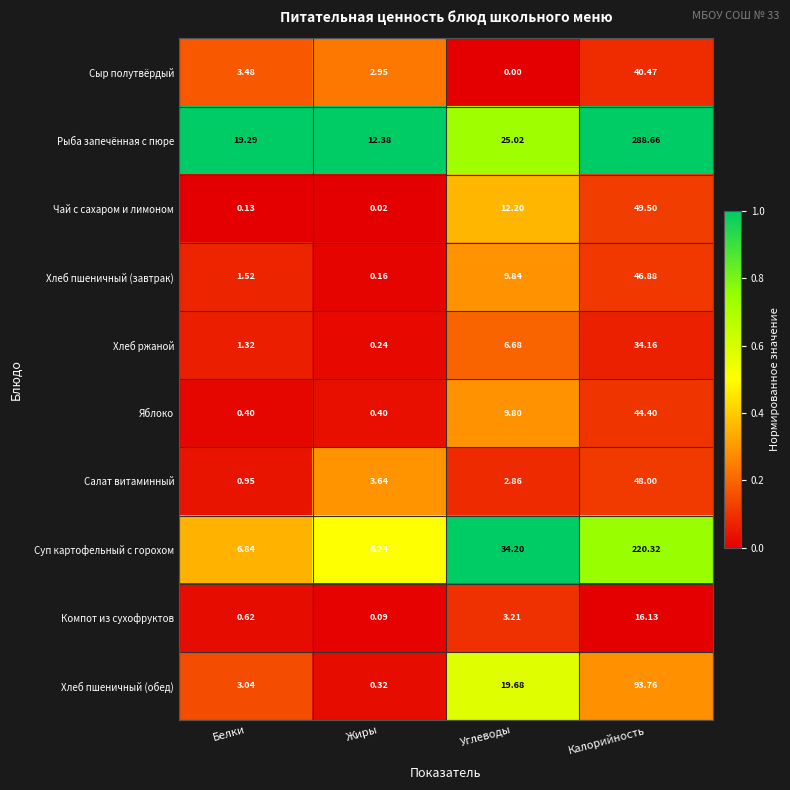

What is the difference between the highest and lowest values at Калорийность?

272.5